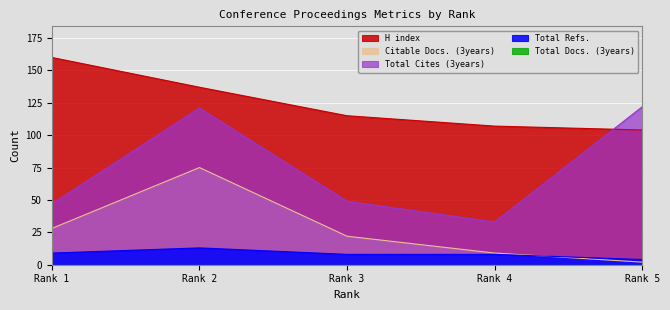

Which series changed the most between Rank 1 and Rank 4?

H index